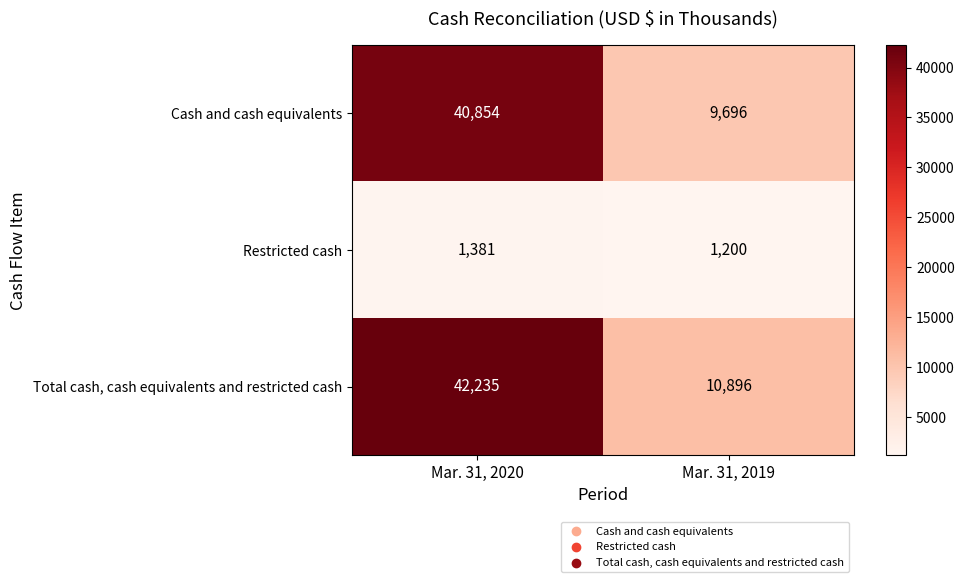

Reading right to left, list all the values displayed in this chart.

Cash and cash equivalents: 9696	40854
Restricted cash: 1200	1381
Total cash, cash equivalents and restricted cash: 10896	42235